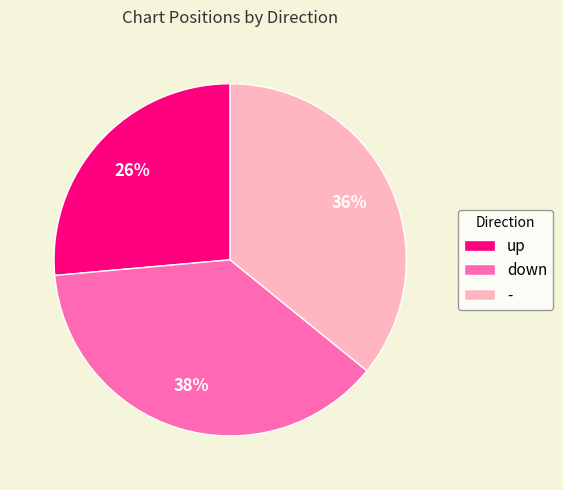

To the nearest percent, what percentage of the pie is up?

26%